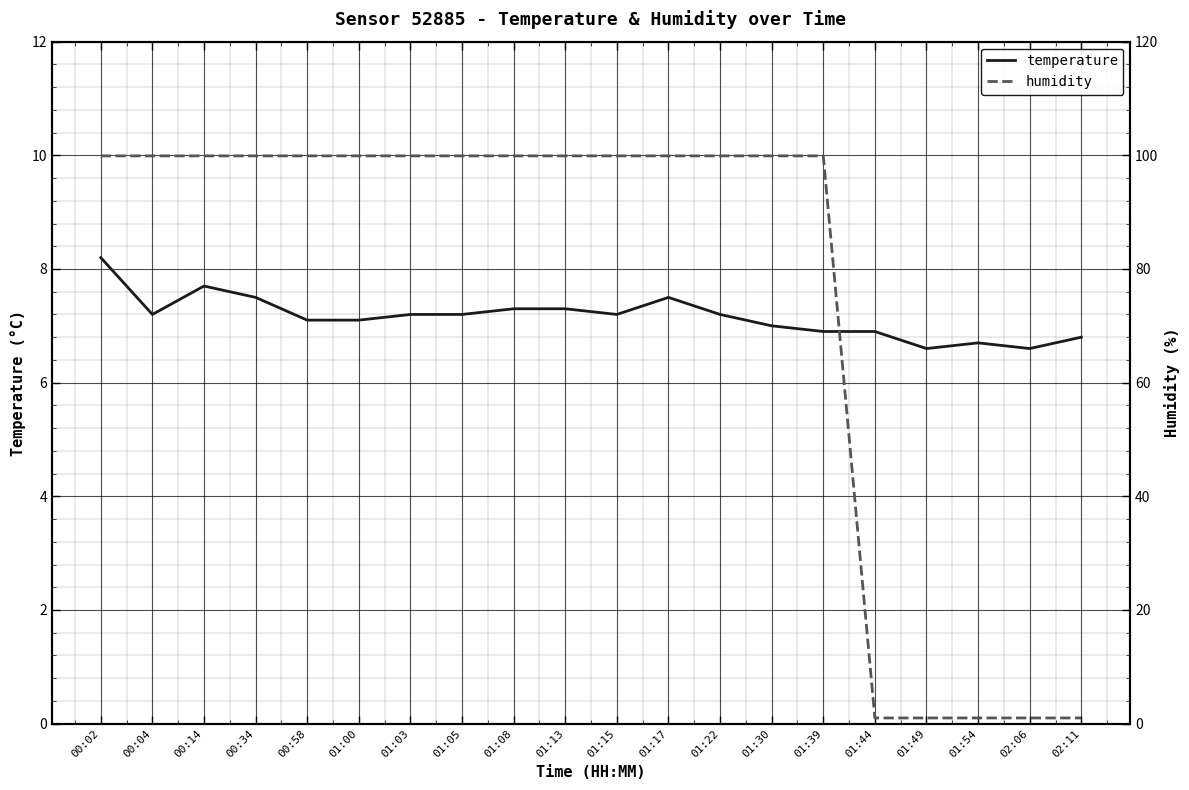

What are all the series names shown in the legend?

temperature, humidity